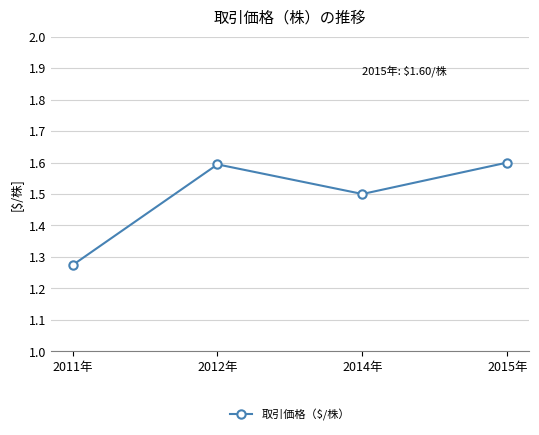

At which category does the data reach its first local valley?

2014年